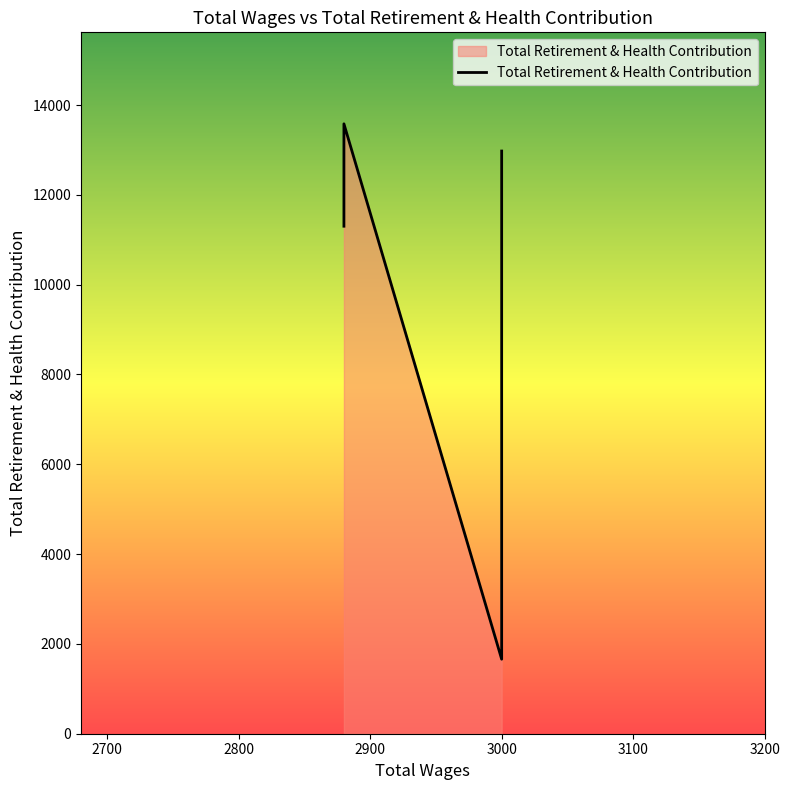

How many interior local peaks (higher than both neighbors) does the data have?

1